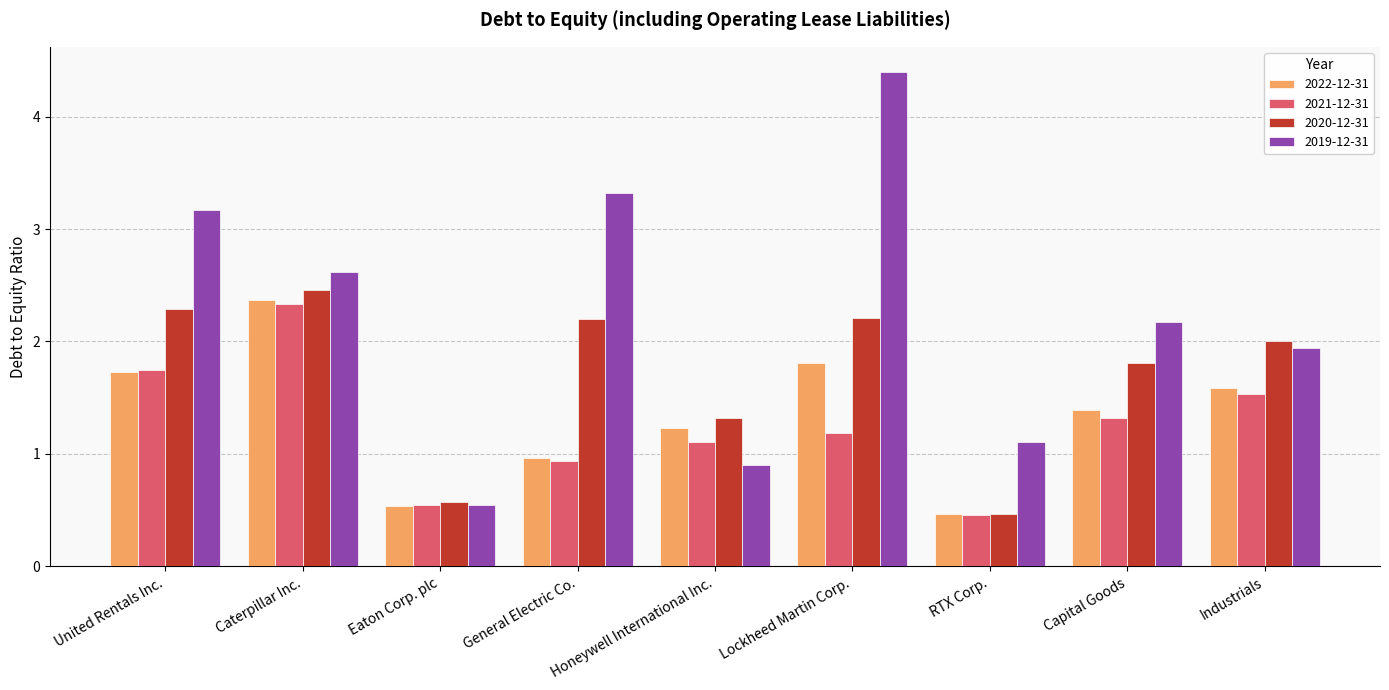

What is the spread (max minus min) of values at Lockheed Martin Corp.?

3.2